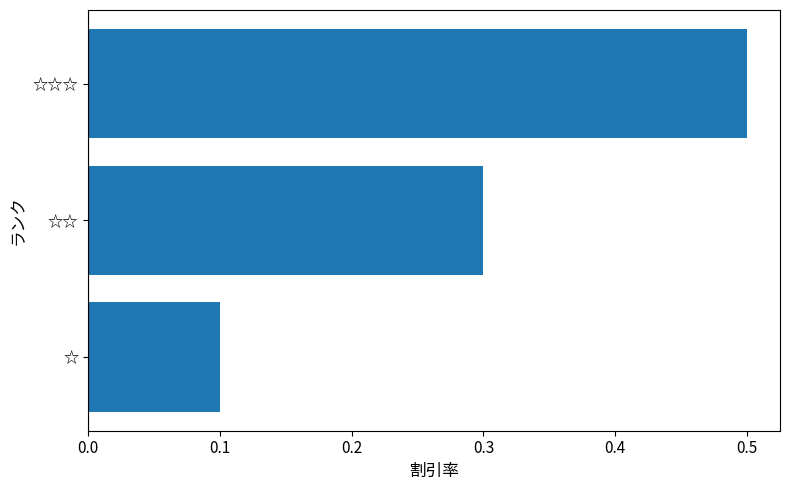

Count the values in the range 0 to 1.

3